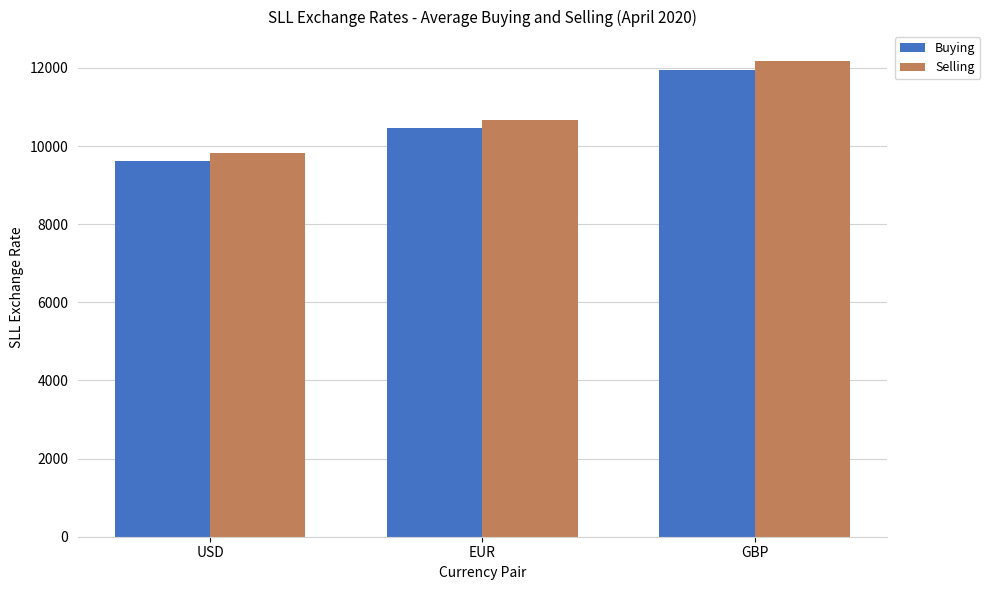

What is the value of the Buying bar at the 1st from the left?

9616.5